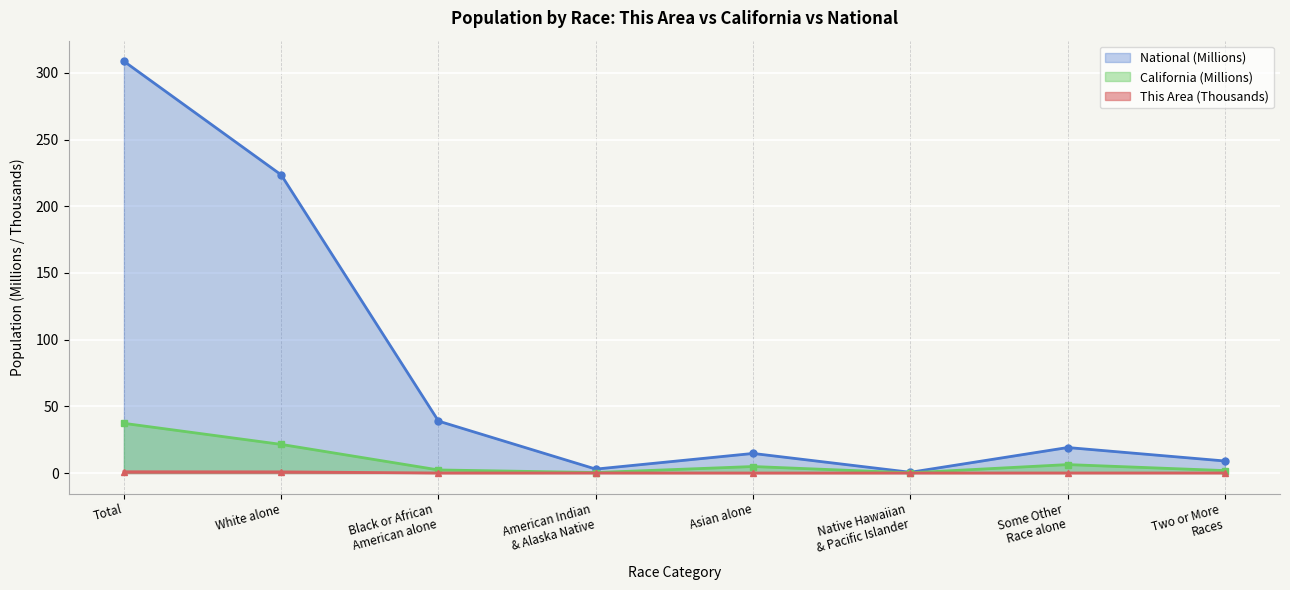

At how many categories does at least one series exceed 209?

2